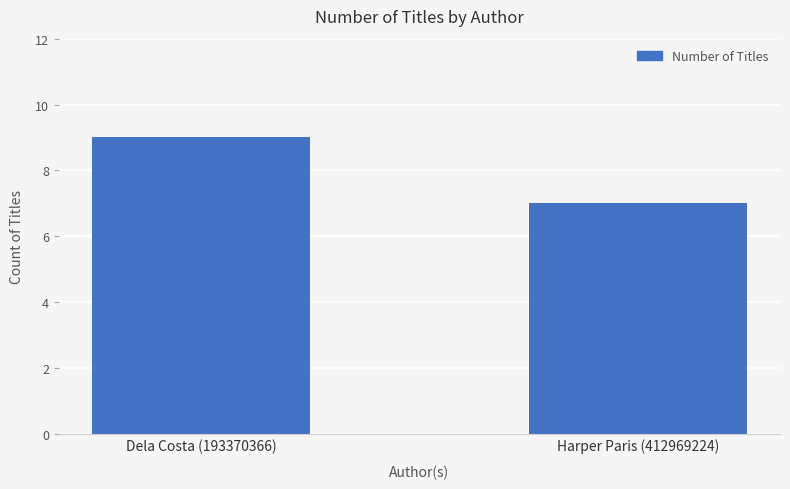

What position from the right is Harper Paris (412969224)?

1